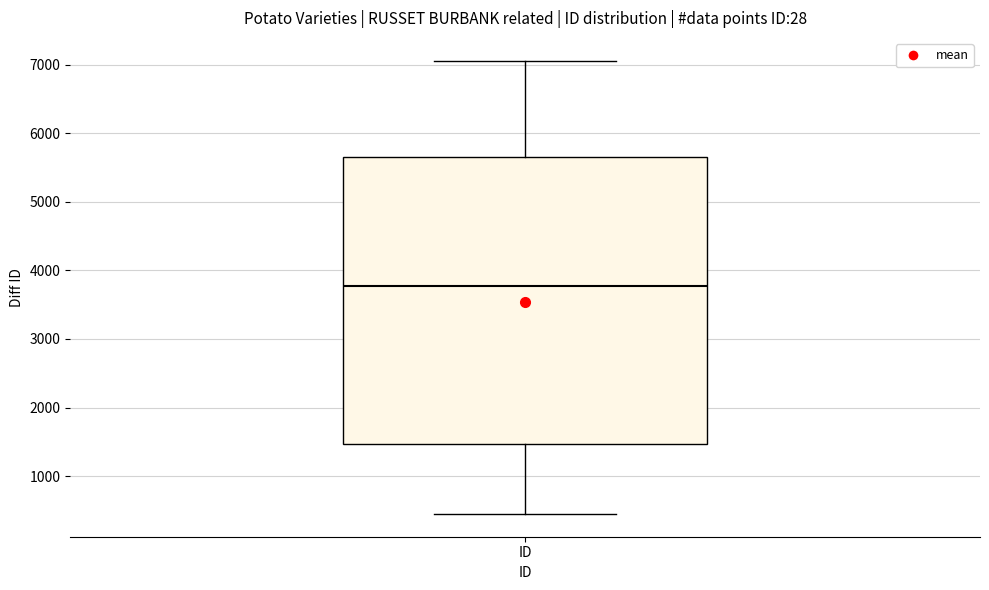

Transcribe this box plot: give where the median line is, the range the box spans, and where the two whiskers end, as read against the y-axis. The values are not printed on the chart, so give them approximately, as read against the axis.

median 3800, box 1500 to 5700, whiskers 400 to 7100